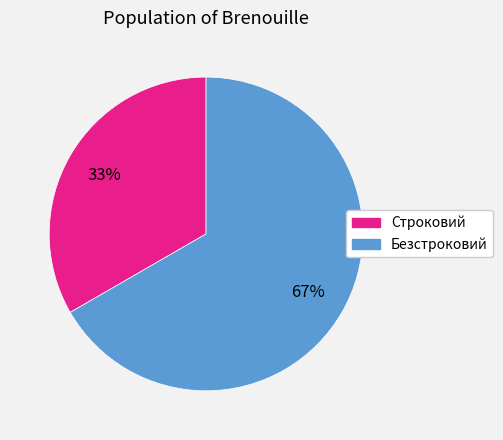

Rank the categories by value from lowest to highest.

Строковий, Безстроковий